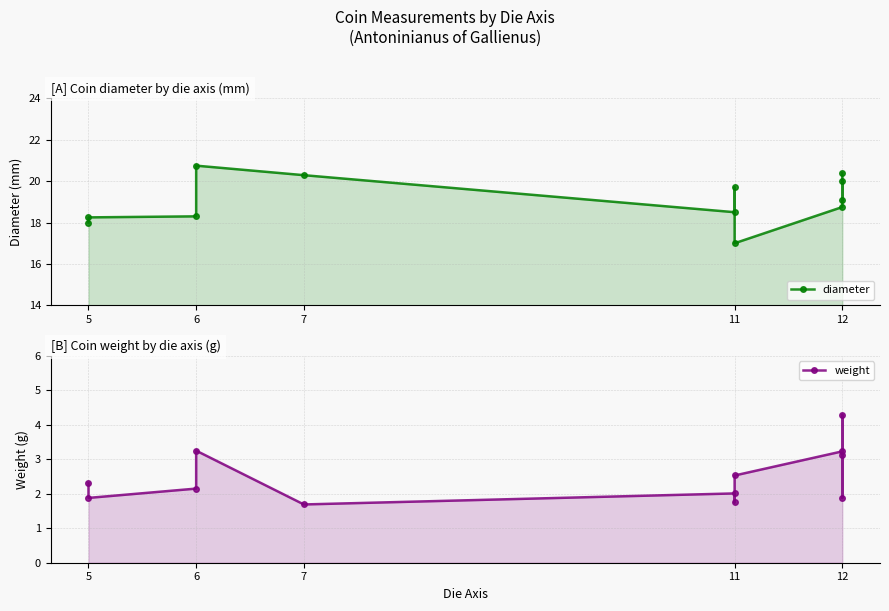

Between 12 and 11, which is larger?

12